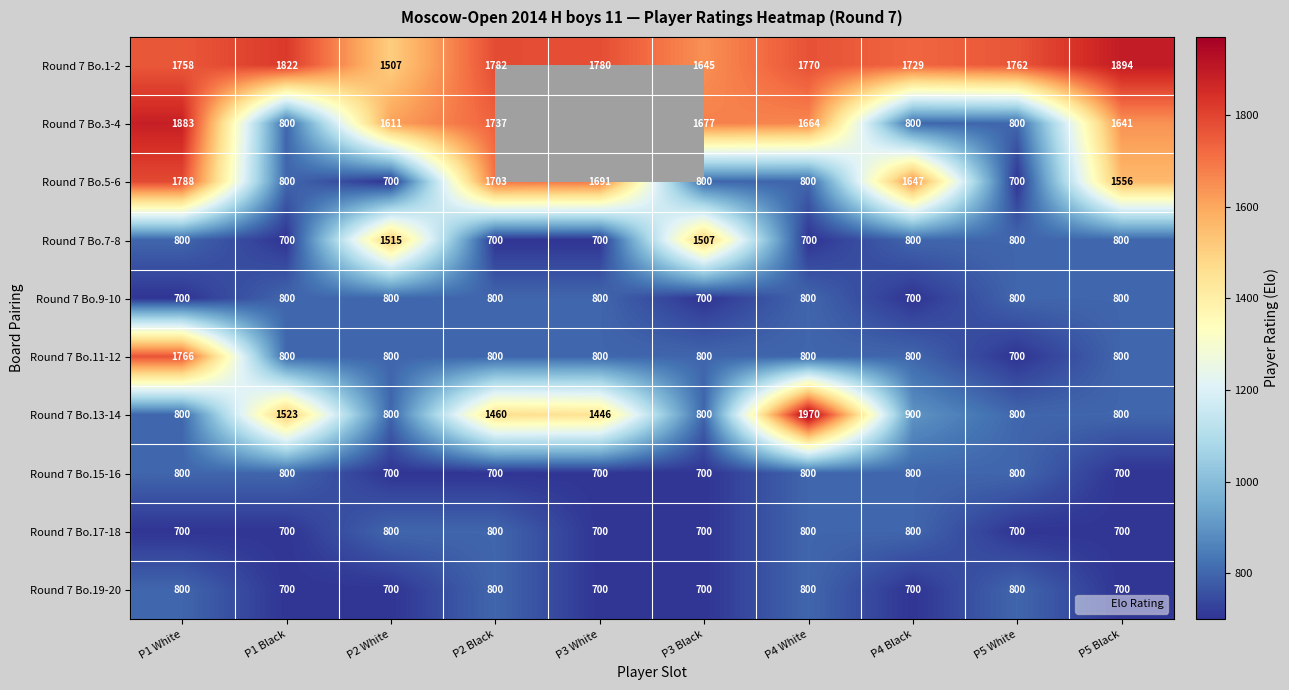

At P5 White, list the series in order from largest to smallest.

Round 7 Bo.1-2, Round 7 Bo.3-4, Round 7 Bo.7-8, Round 7 Bo.9-10, Round 7 Bo.13-14, Round 7 Bo.15-16, Round 7 Bo.19-20, Round 7 Bo.5-6, Round 7 Bo.11-12, Round 7 Bo.17-18